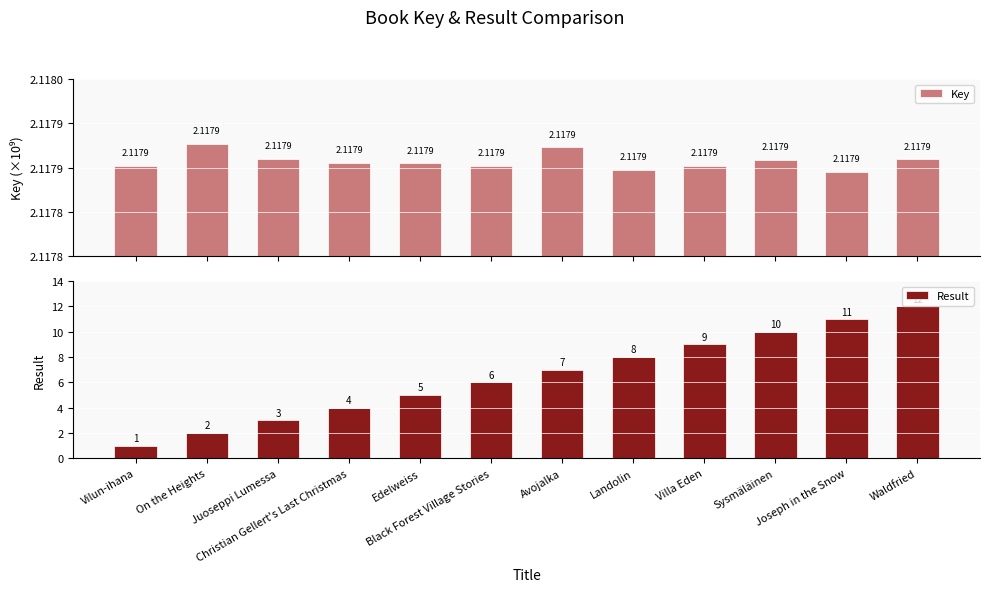

What is the label of the 10th bar from the left?

Sysmäläinen